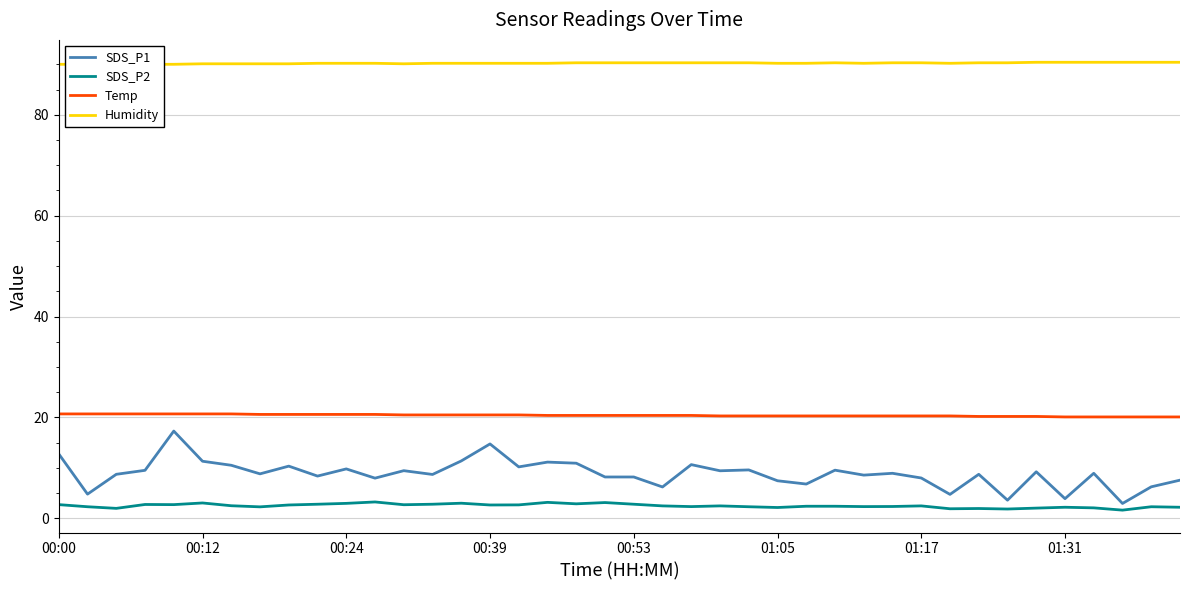

True or false: SDS_P1 has a value of 4.2 at 00:12.

False